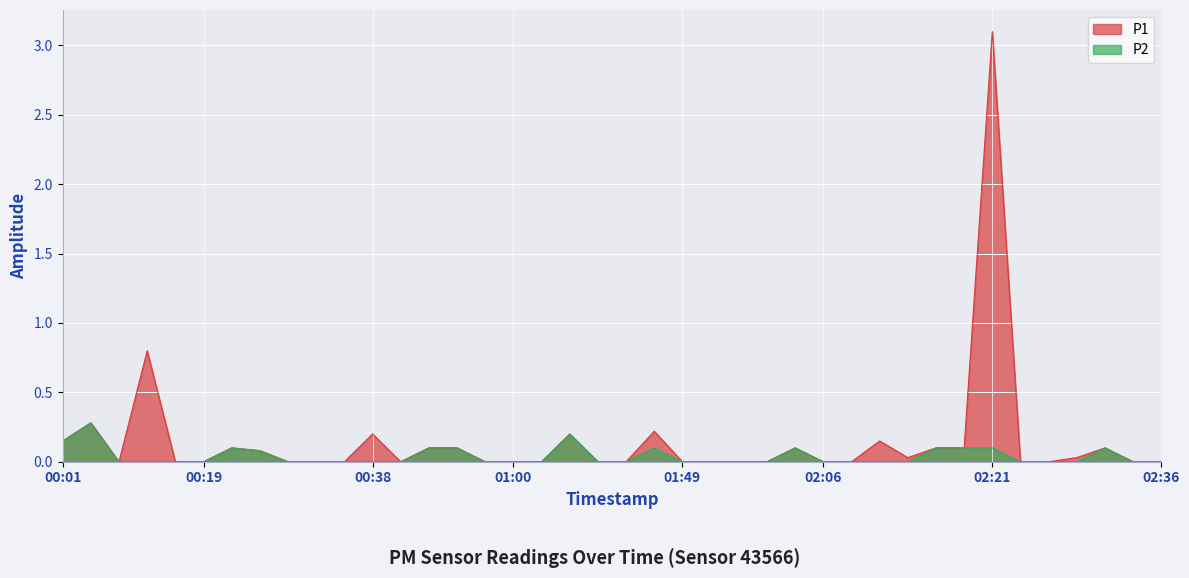

How many lines are shown in the chart?

2